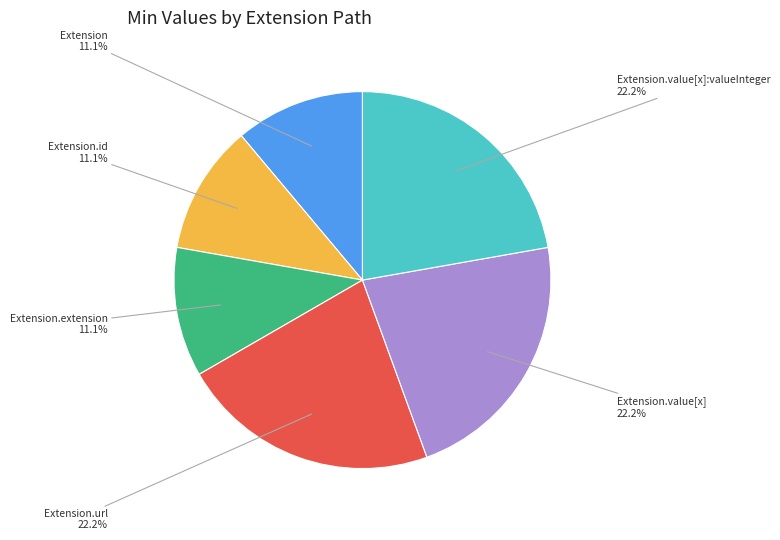

Is there any slice that represents more than half of the pie?

No